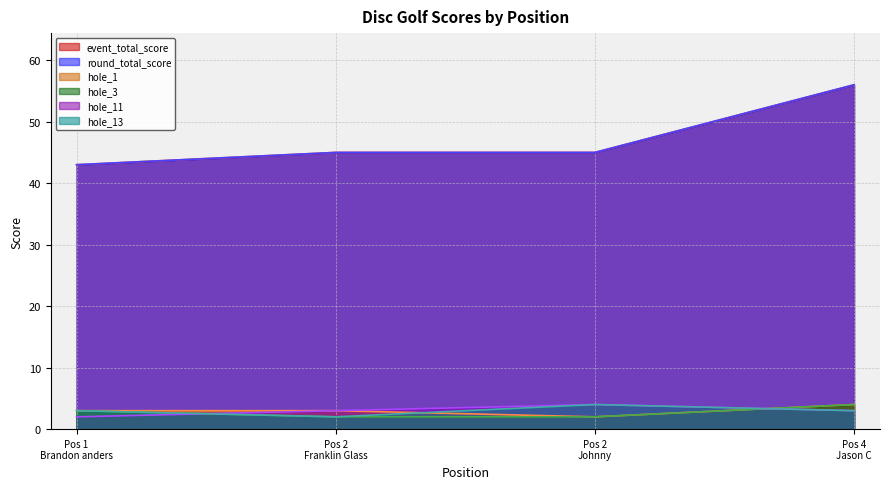

Does the chart have visible grid lines?

Yes